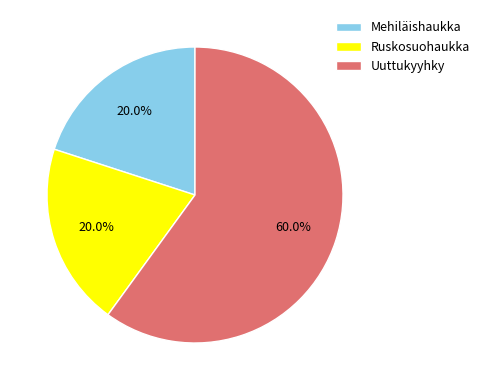

Is there a majority slice in this chart?

Yes